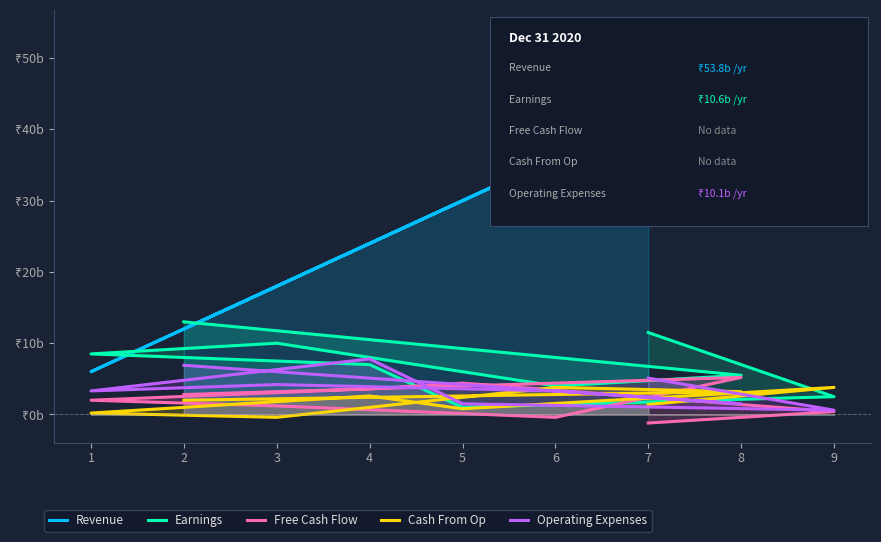

Between 8 and 1, which series saw the biggest shift?

Revenue